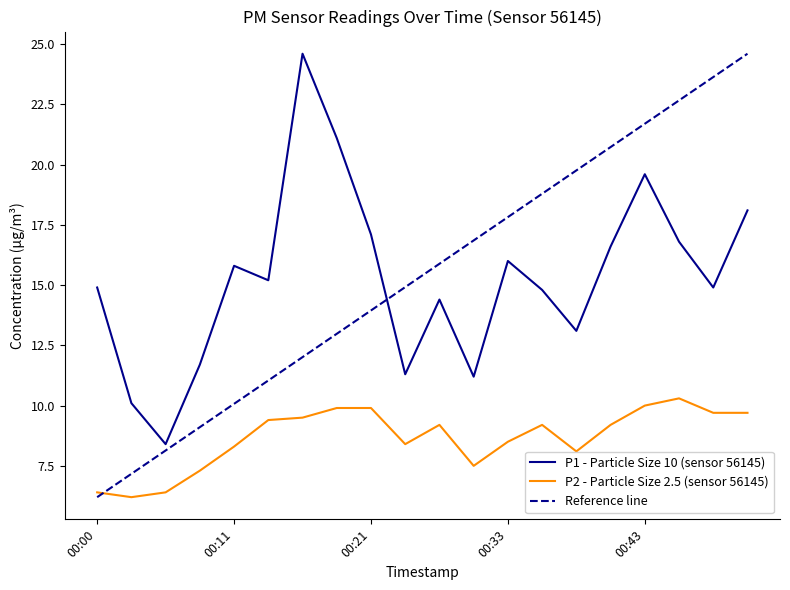

What is the lowest value of the P1 - Particle Size 10 (sensor 56145) series?

8.4